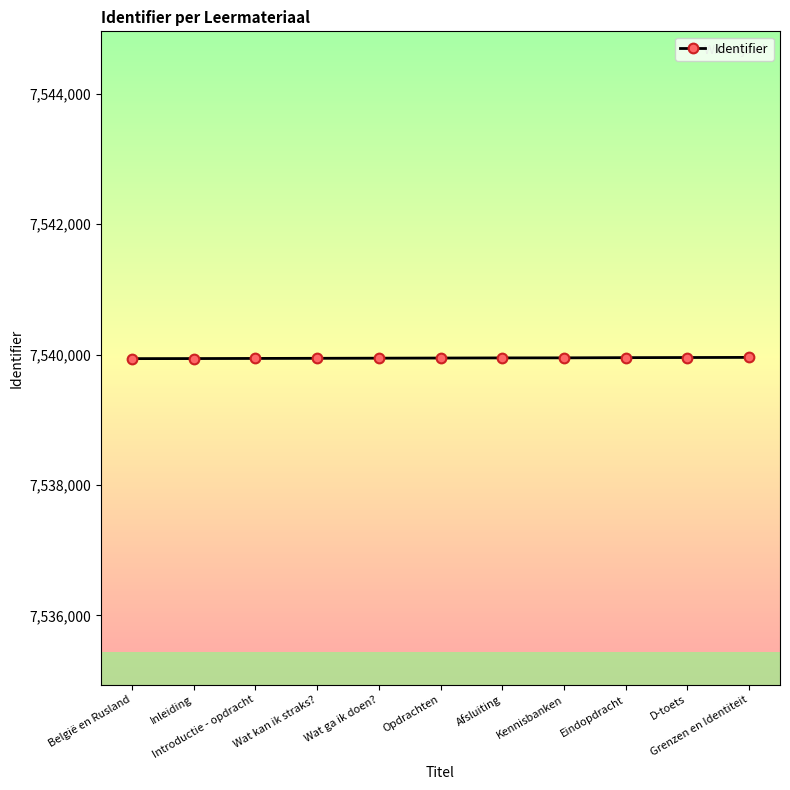

What is the label of the 7th point from the left?

Afsluiting